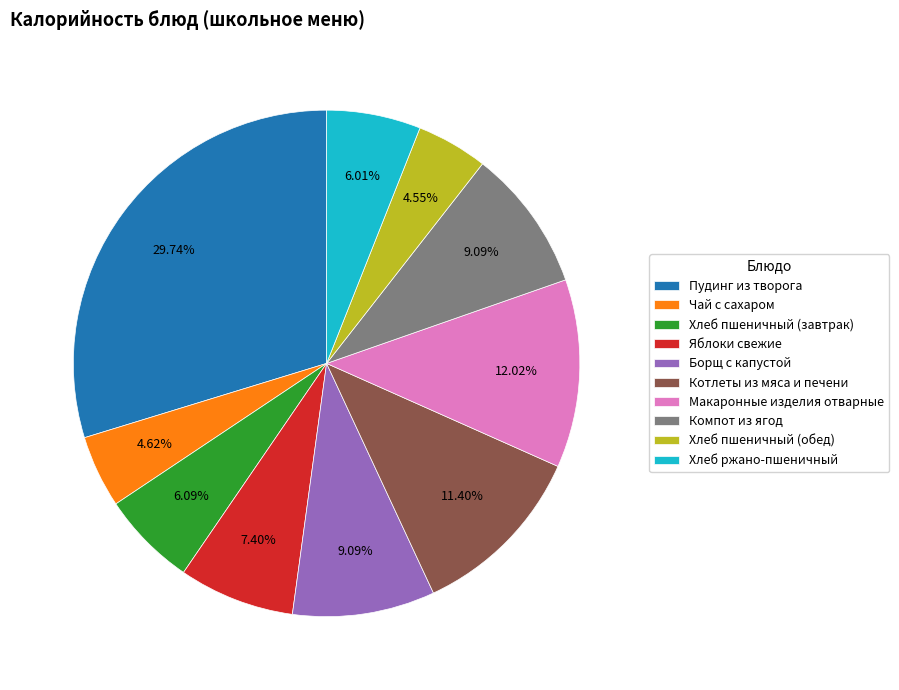

Does Хлеб пшеничный (обед) represent more than half of the total?

No